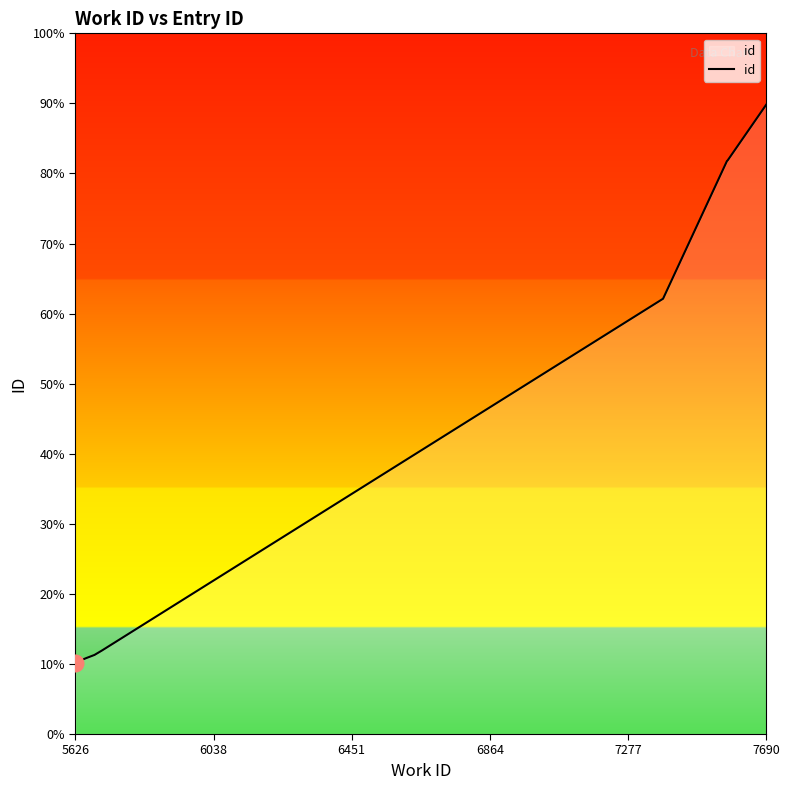

True or false: the data has more than 1 interior local peaks.

False